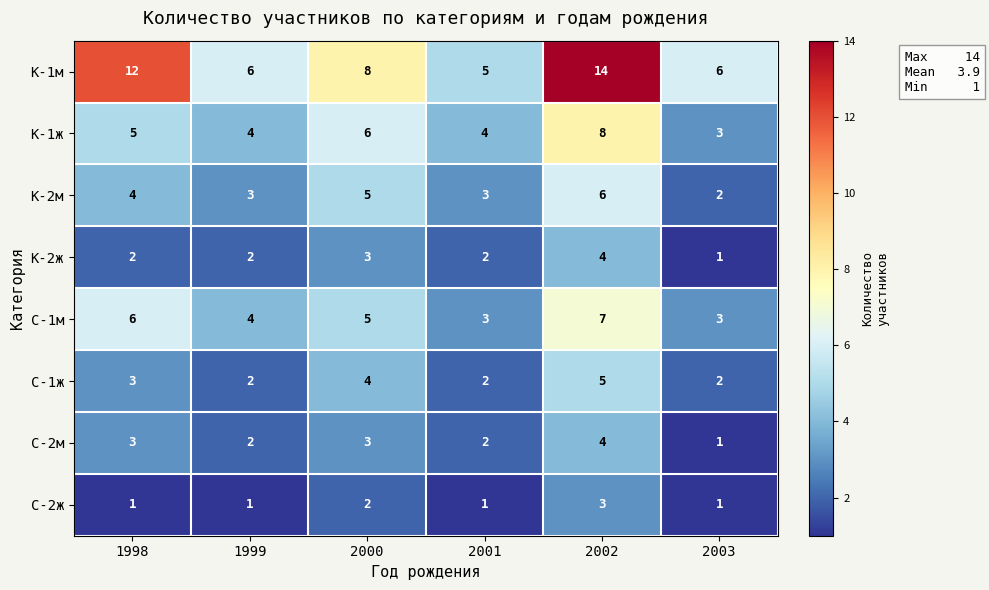

The С-1м series shows 3 at 2003. True or false?

True